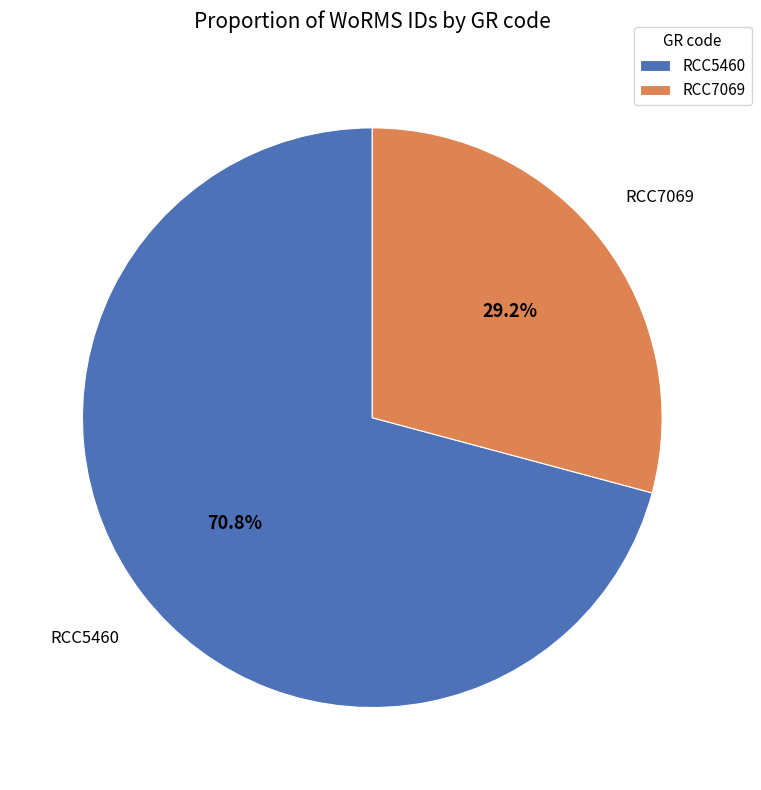

To the nearest percent, what percentage of the pie is RCC7069?

29%